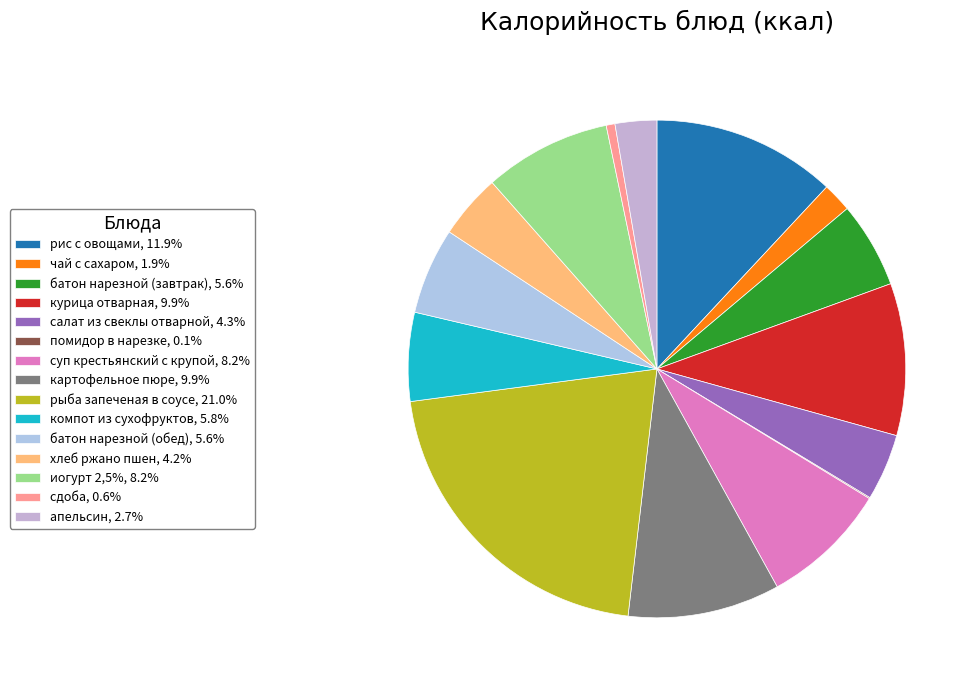

How many segments does this pie chart have?

15